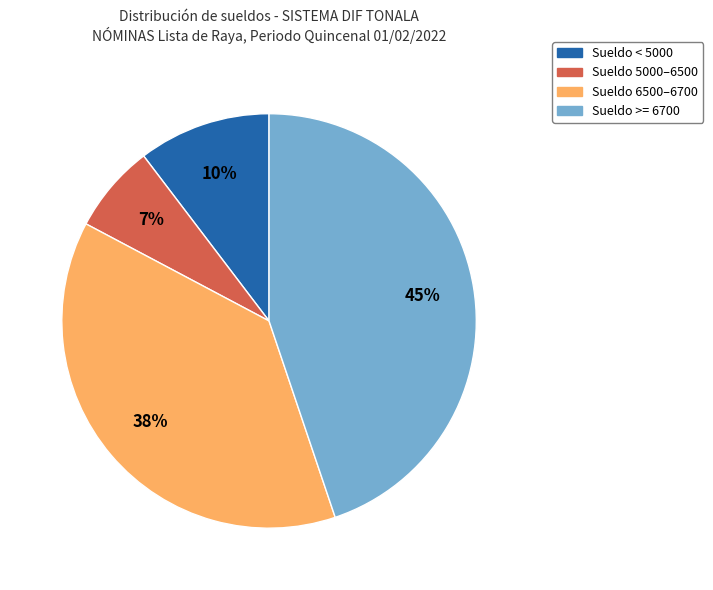

To the nearest percent, what is the average slice percentage?

25%